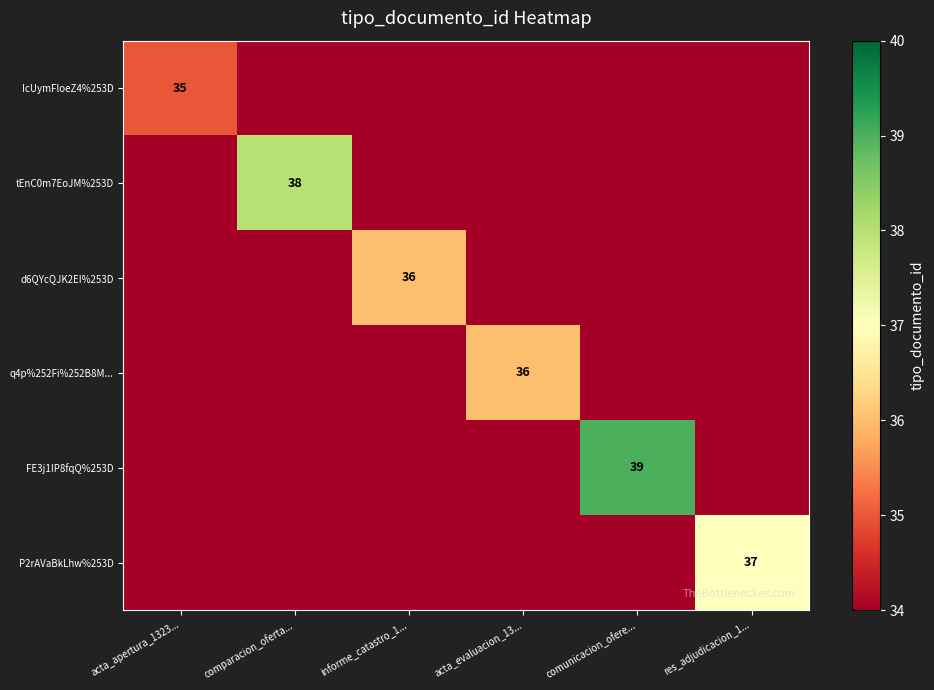

Count the number of data series in this chart.

6